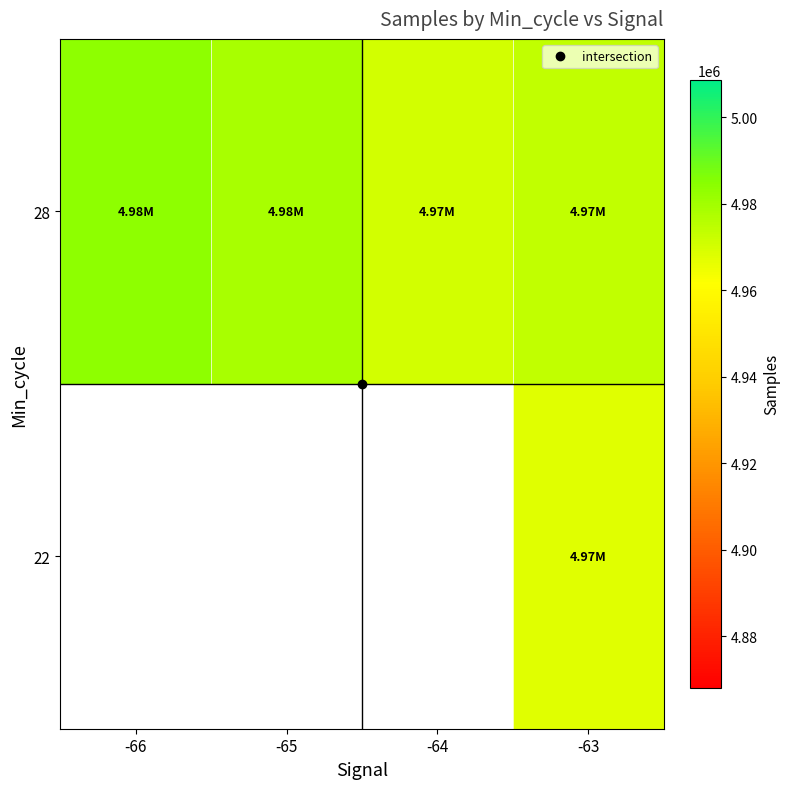

What is the spread (max minus min) of values at -63?

6083.5